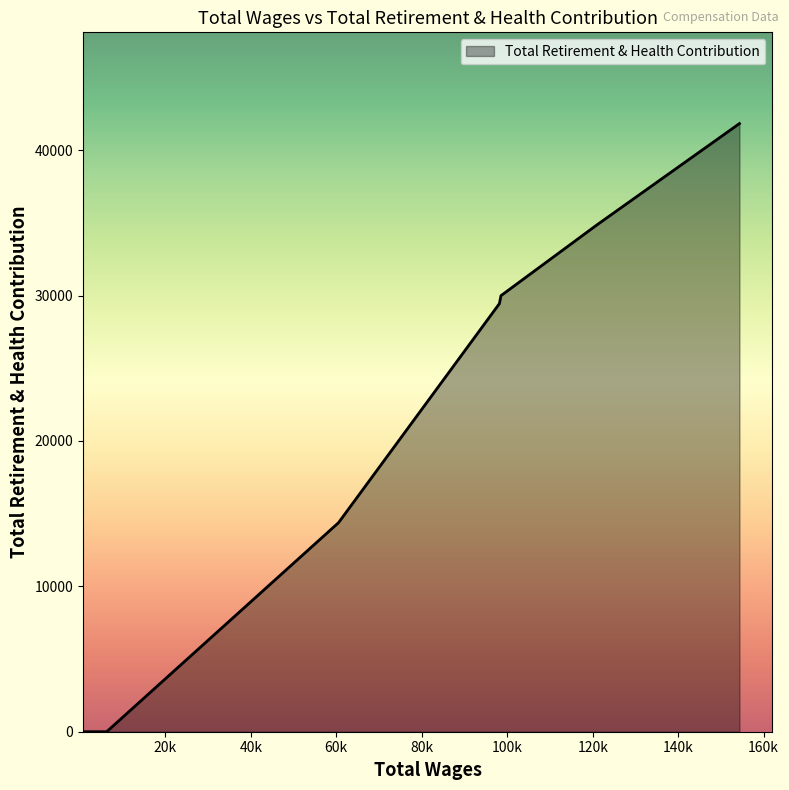

What is the greatest value displayed?

41835